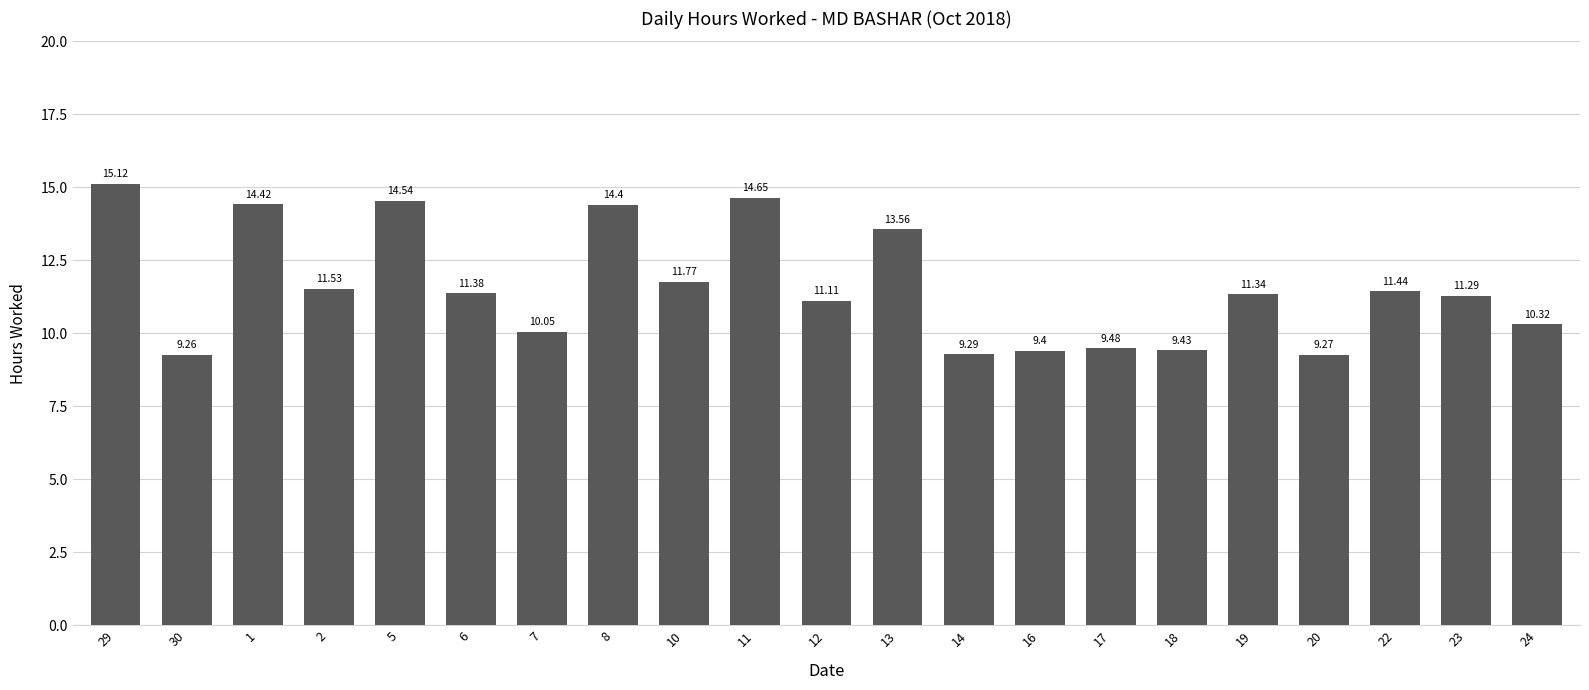

List the labels in order of value, largest first.

29, 11, 5, 1, 8, 13, 10, 2, 22, 6, 19, 23, 12, 24, 7, 17, 18, 16, 14, 20, 30